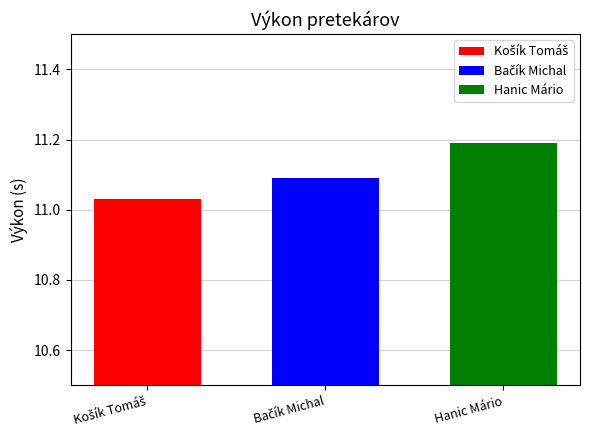

What is the minimum value for Hanic Mário?

11.2